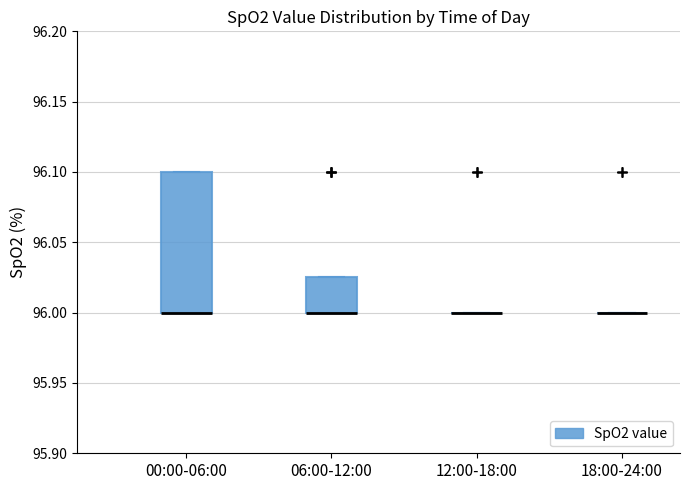

Reading left to right, transcribe this box plot: for each box, give where its median line is, the range the box spans, and where its two whiskers end, as read against the y-axis. The values are not printed on the chart, so give them approximately, as read against the axis.

00:00-06:00: median 96.000 (drawn on the box's lower edge), box 96.000 to 96.100, whiskers 96.000 to 96.100
06:00-12:00: median 96.000 (drawn on the box's lower edge), box 96.000 to 96.025, whiskers 96.000 to 96.025
12:00-18:00: box collapsed to a line at 96.000, whiskers 96.000 to 96.000
18:00-24:00: box collapsed to a line at 96.000, whiskers 96.000 to 96.000